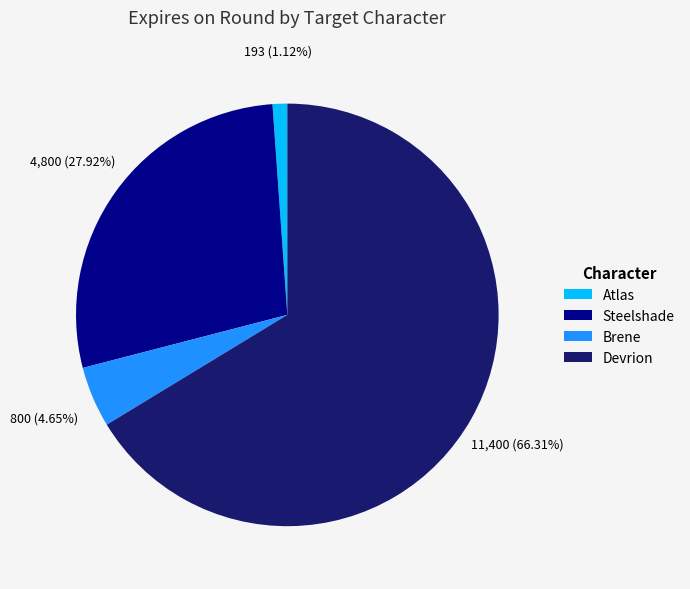

The Steelshade slice represents 28% of the pie. True or false?

True